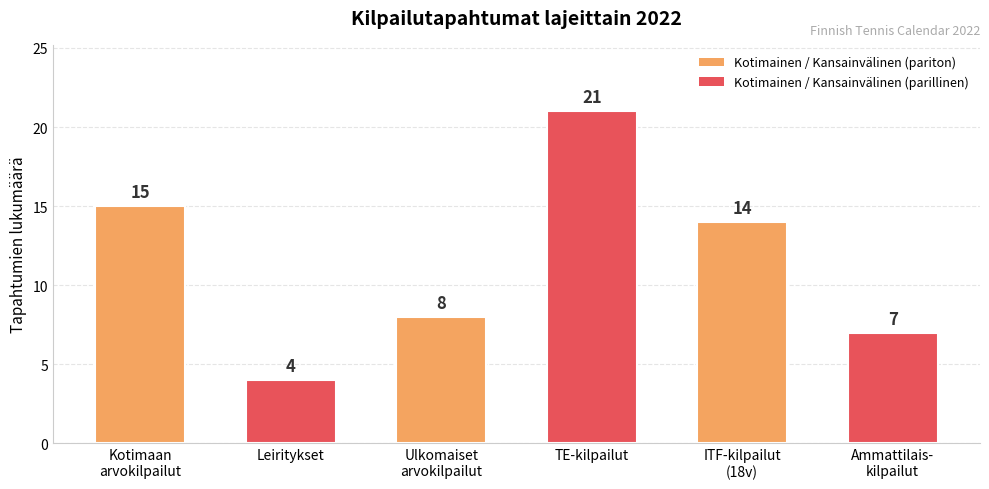

Which label corresponds to the smallest value in the chart?

Leiritykset